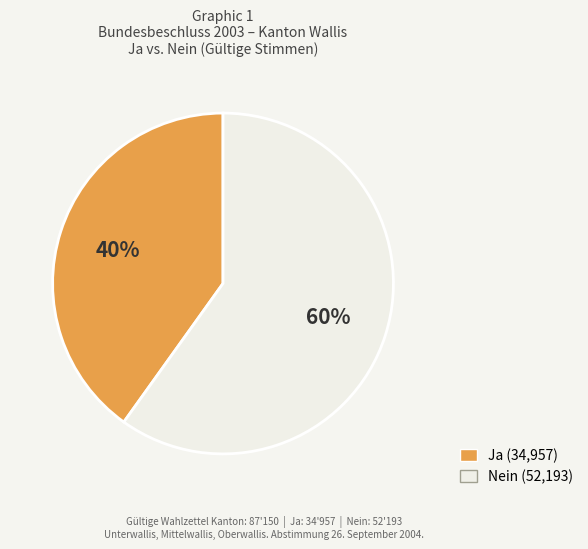

Which category has the biggest portion of the pie?

Nein